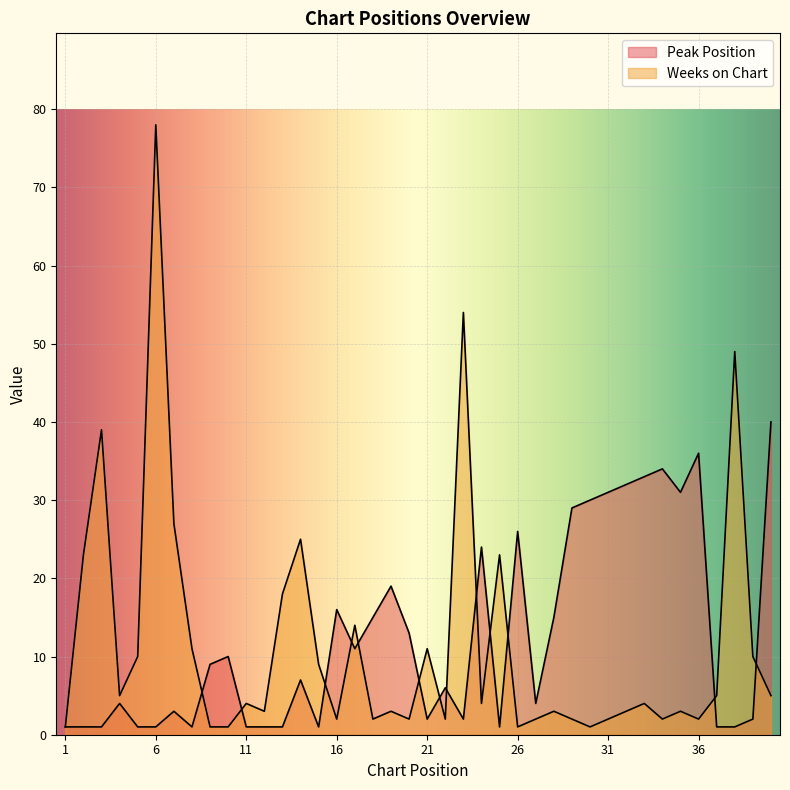

True or false: Weeks on Chart has more than 2 interior local peaks.

True